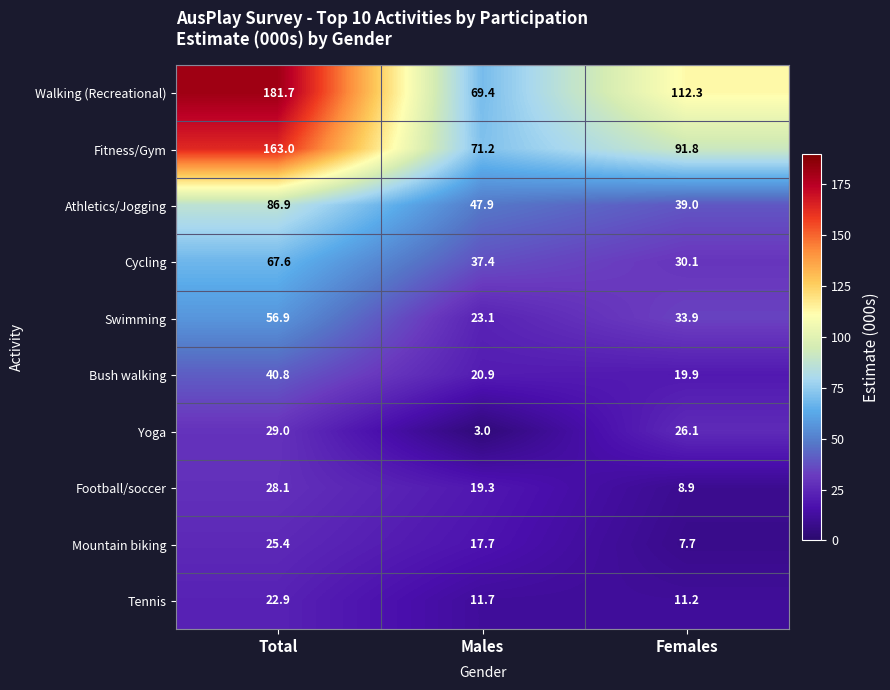

Where is Bush walking nearest to the value 30?

Males